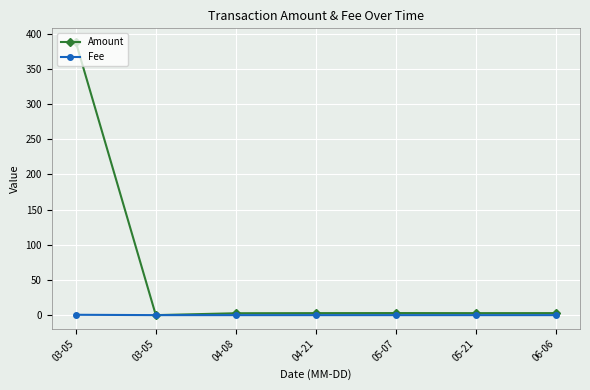

How many values in the Amount series exceed 2?

6